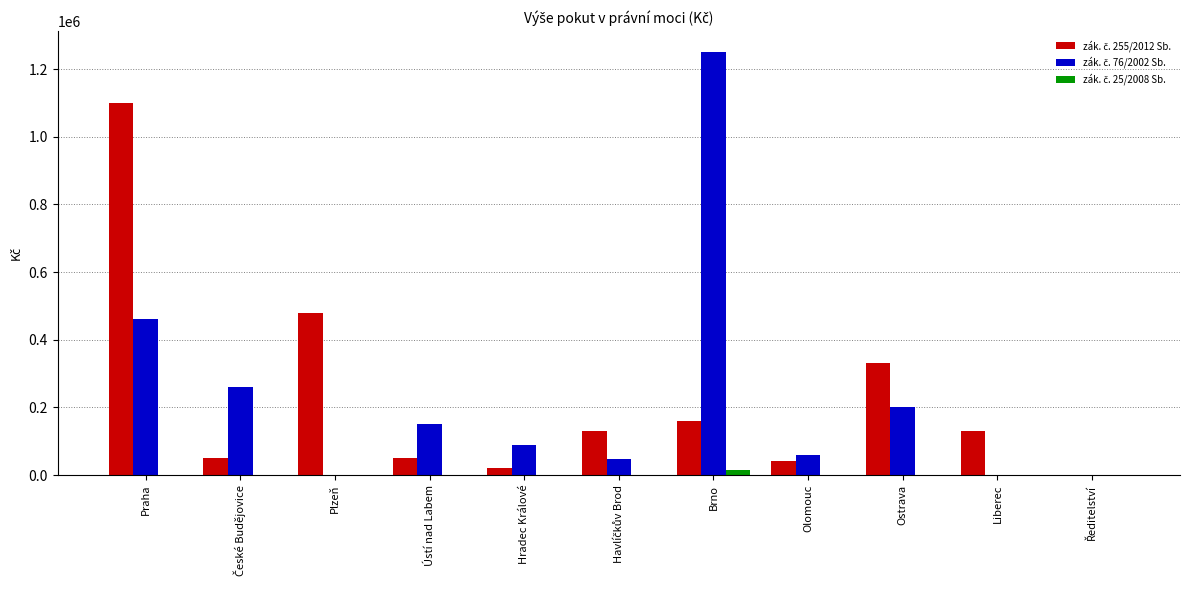

Does the chart contain stacked bars?

No